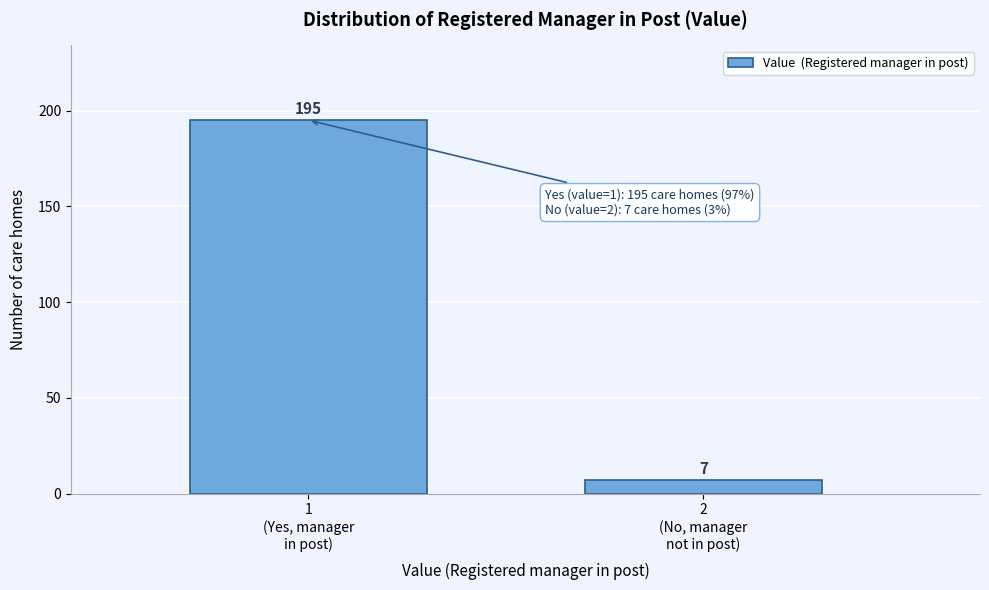

Reading right to left, transcribe all the data shown in this chart.

7	195